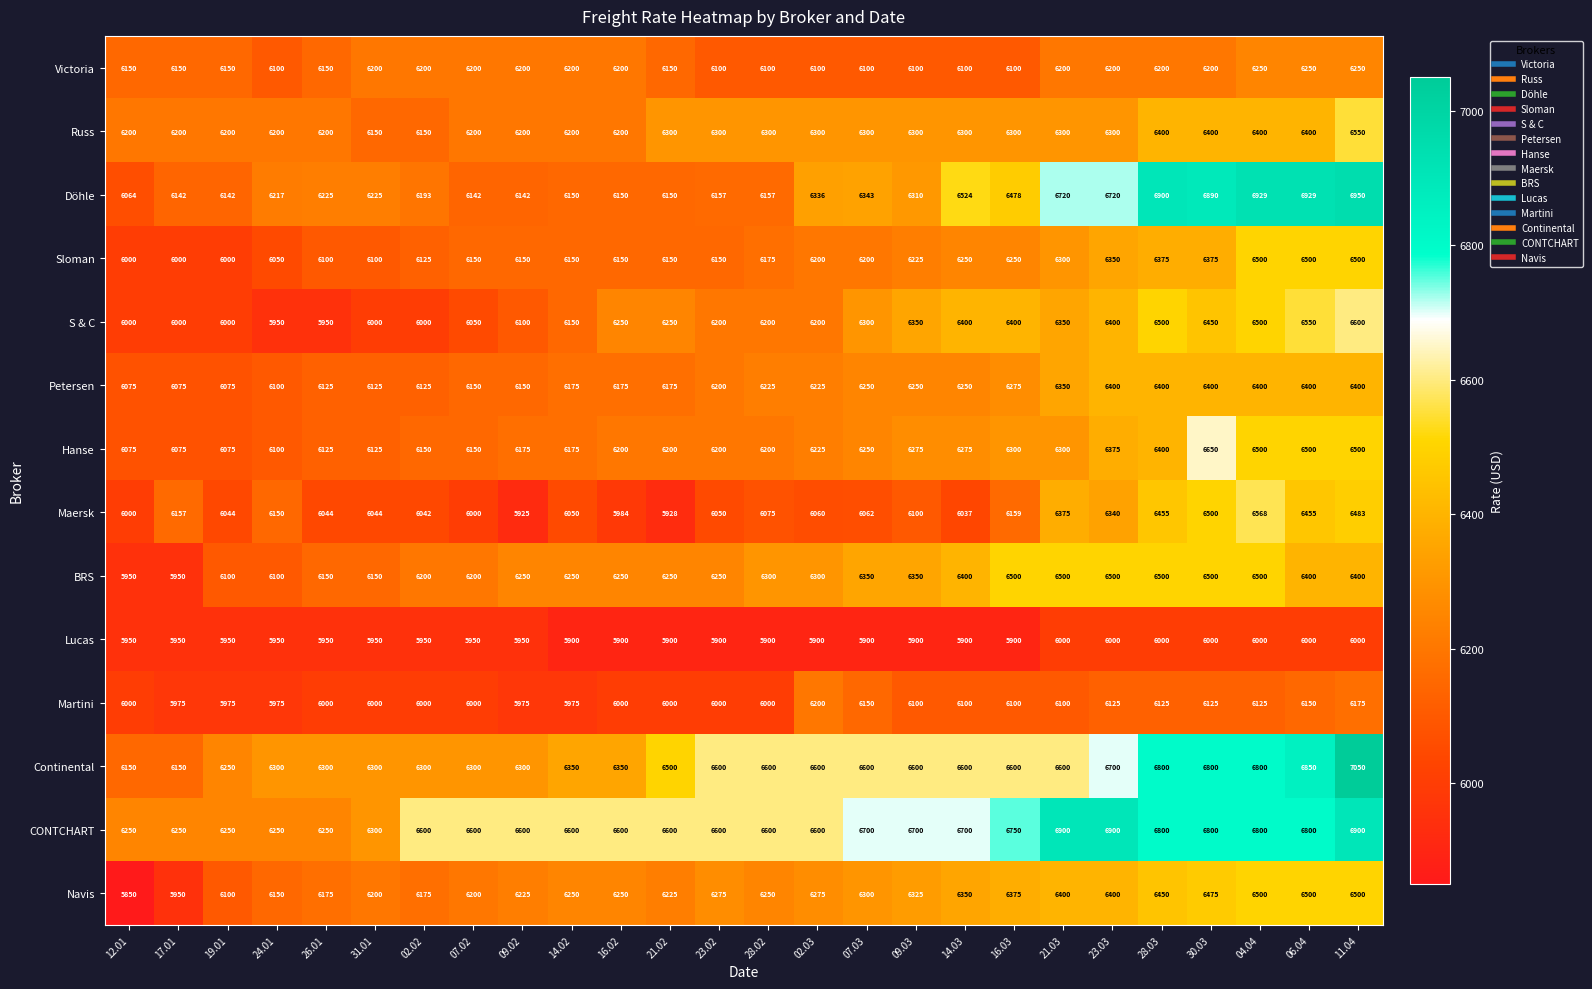

What is the spread (max minus min) of values at 23.02?

700